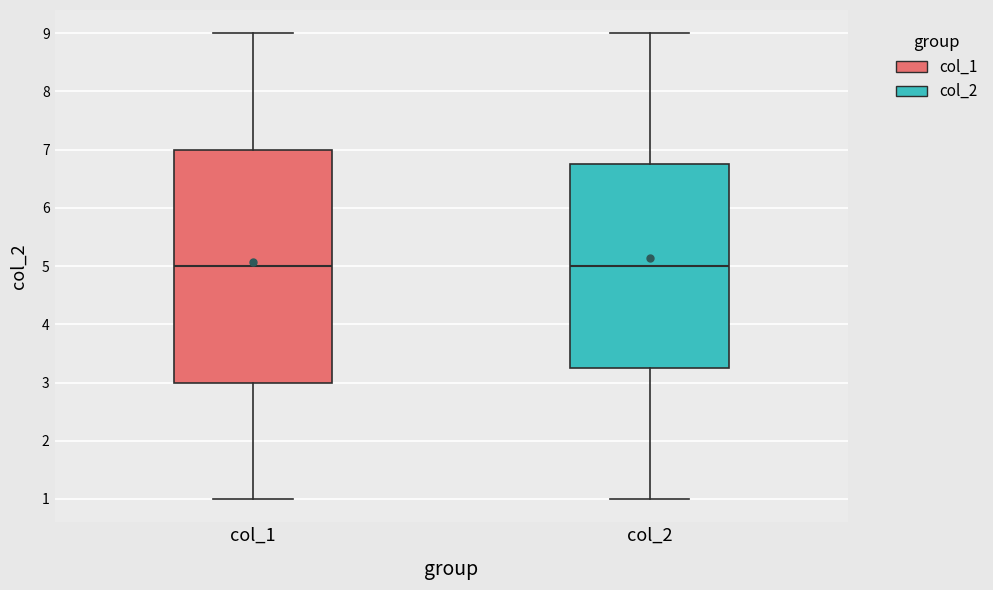

Which box is the tallest, from its lower edge to its upper edge?

col_1